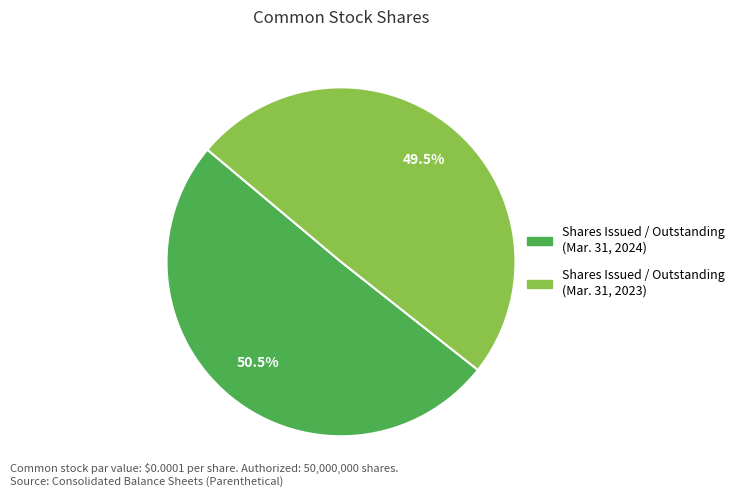

Does any single category account for the majority?

Yes